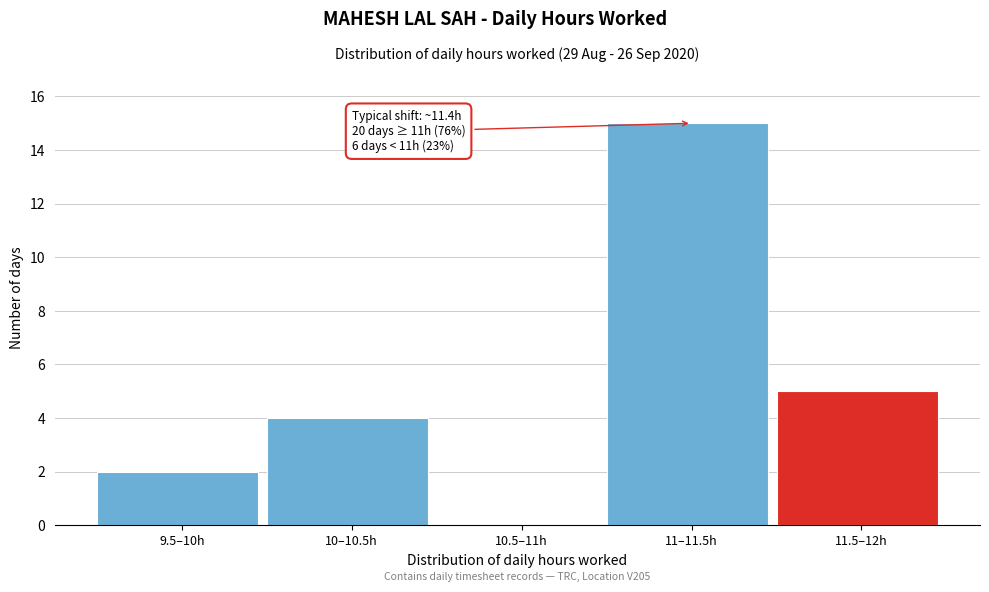

Reading left to right, transcribe all the data shown in this chart.

9.5–10h=2	10–10.5h=4	10.5–11h=0	11–11.5h=15	11.5–12h=5